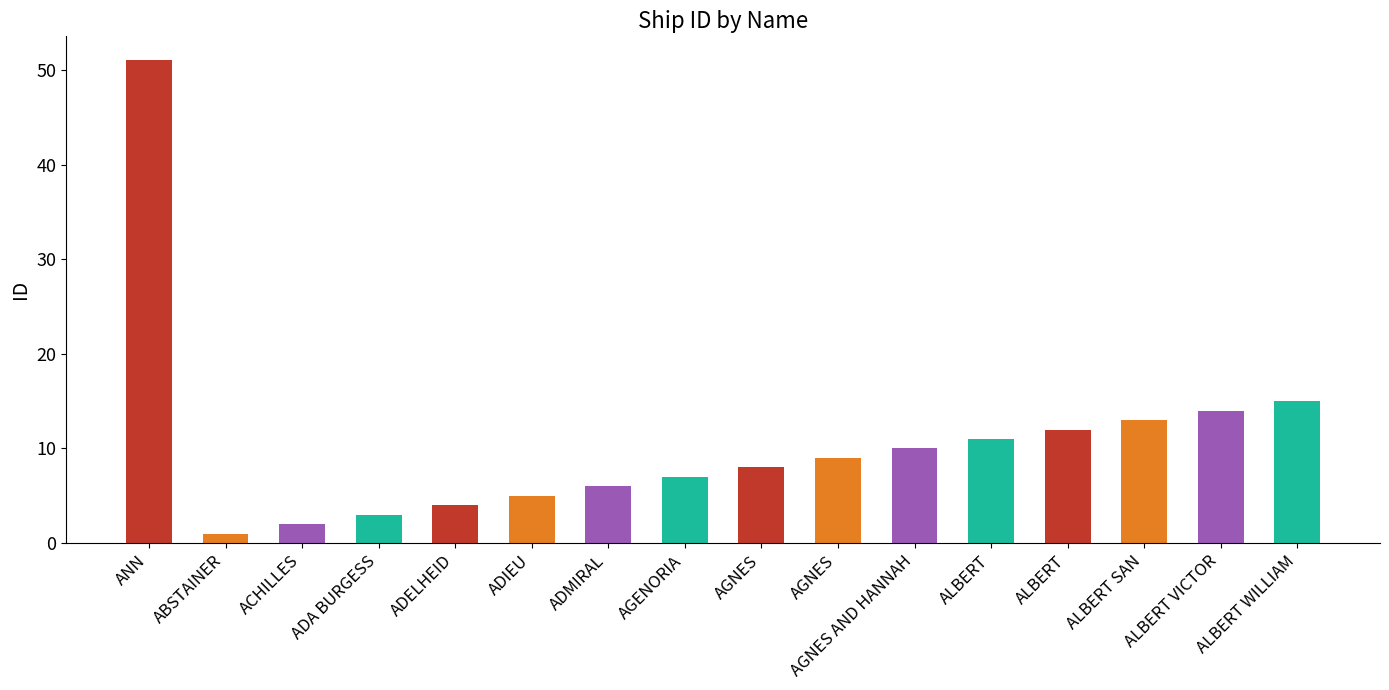

Rank the categories by value from highest to lowest.

ANN, ALBERT WILLIAM, ALBERT VICTOR, ALBERT SAN, ALBERT, ALBERT, AGNES AND HANNAH, AGNES, AGNES, AGENORIA, ADMIRAL, ADIEU, ADELHEID, ADA BURGESS, ACHILLES, ABSTAINER